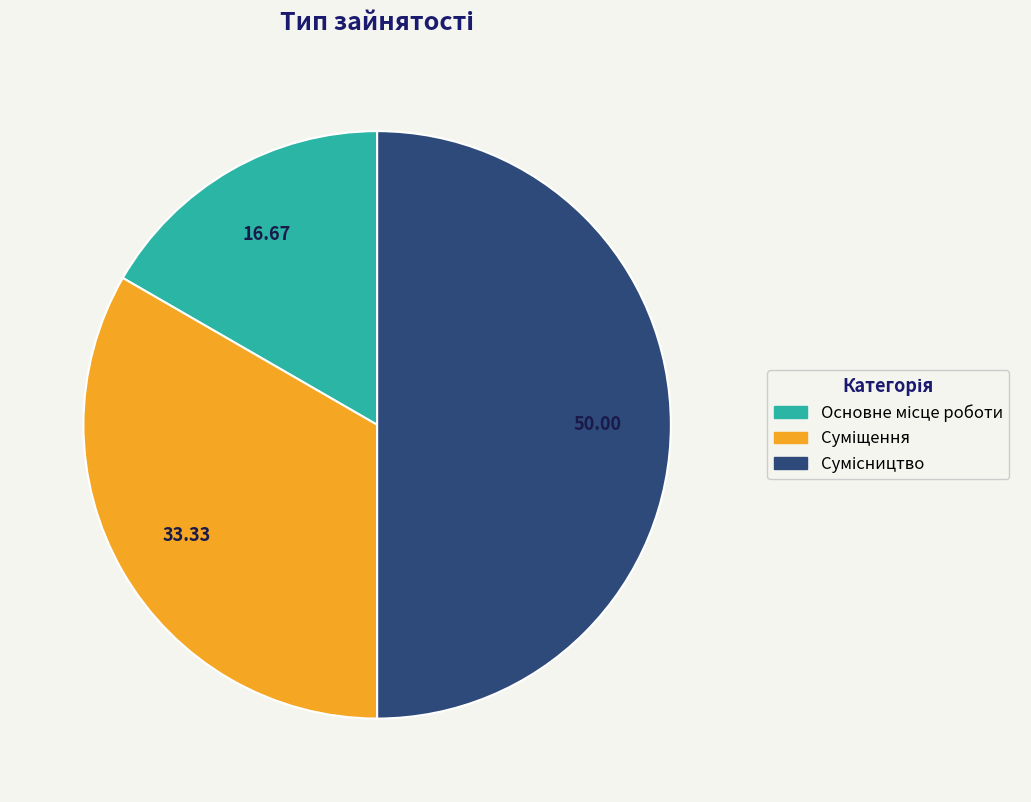

Rank the categories by value from lowest to highest.

Основне місце роботи, Суміщення, Сумісництво